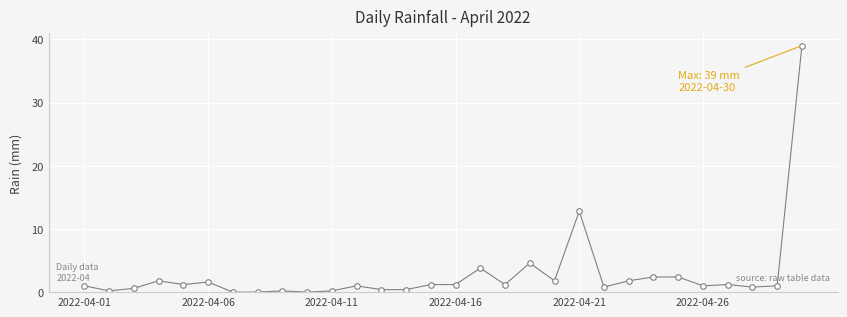

What is the value of the 25th point from the left?

2.4